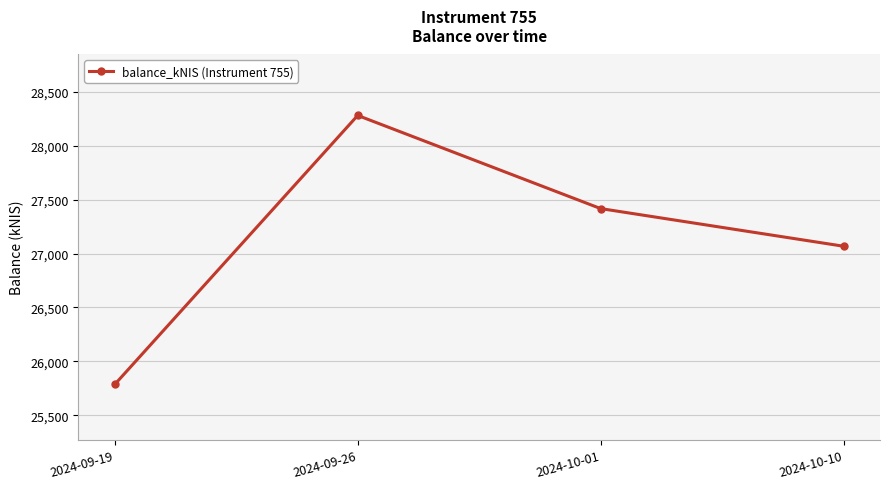

Between 2024-09-26 and 2024-10-01, which is larger?

2024-09-26